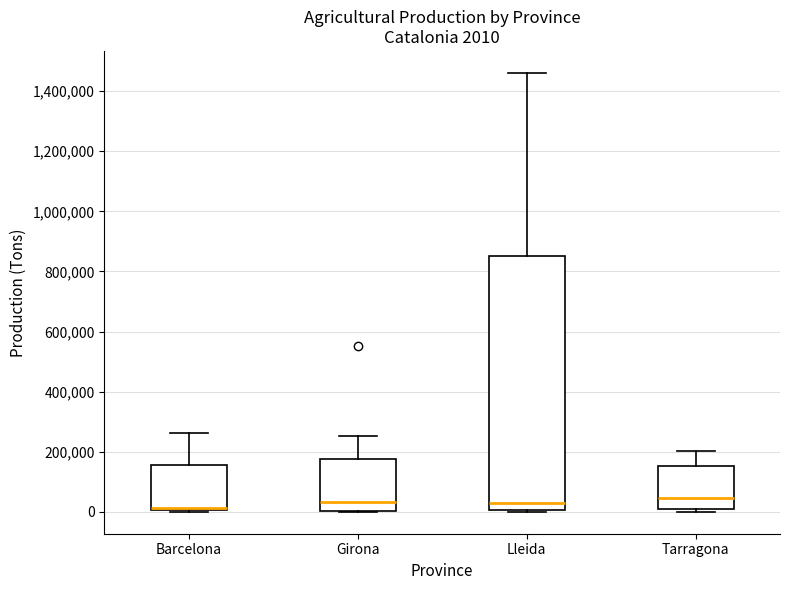

Which box is the tallest, from its lower edge to its upper edge?

Lleida